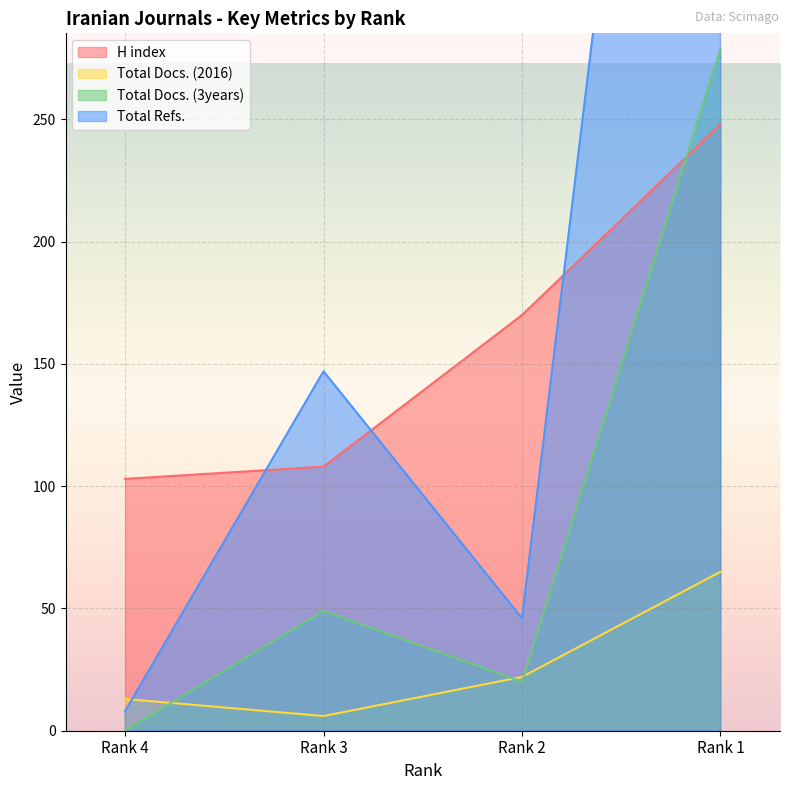

True or false: Total Docs. (2016) has a value of 3 at Rank 3.

False